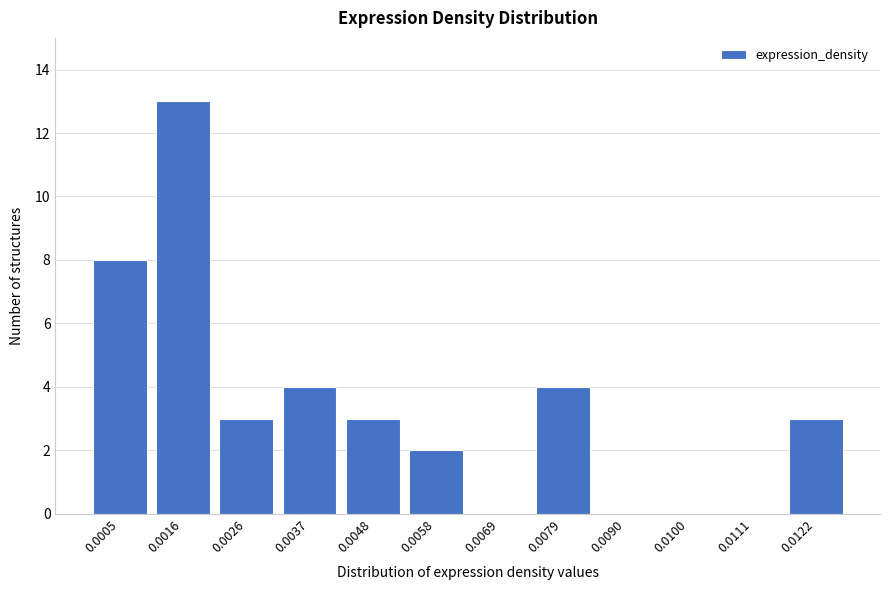

Reading left to right, transcribe all the data shown in this chart.

0.0005=8	0.0016=13	0.0026=3	0.0037=4	0.0048=3	0.0058=2	0.0069=0	0.0079=4	0.0090=0	0.0100=0	0.0111=0	0.0122=3